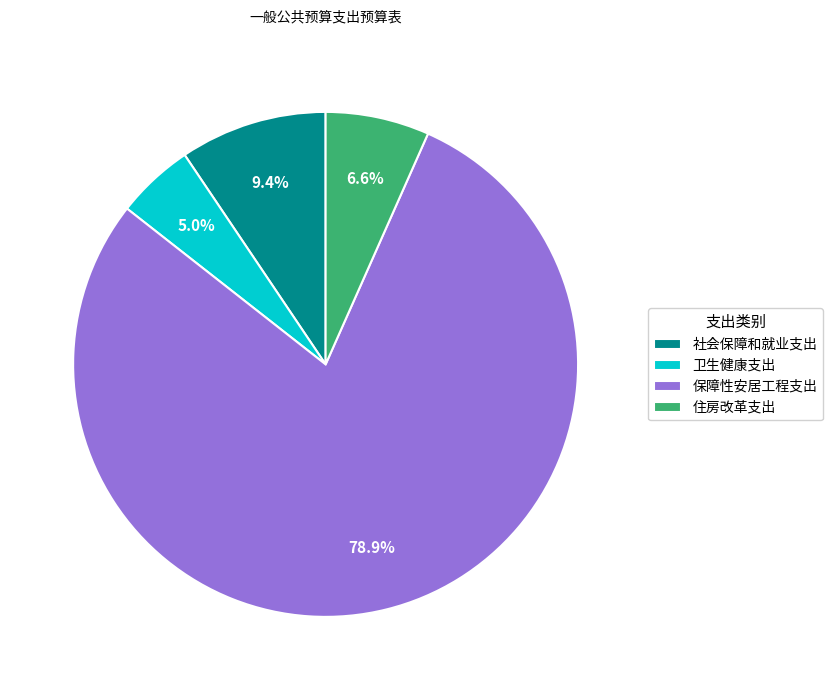

What portion of the pie excludes 住房改革支出?

93.4%